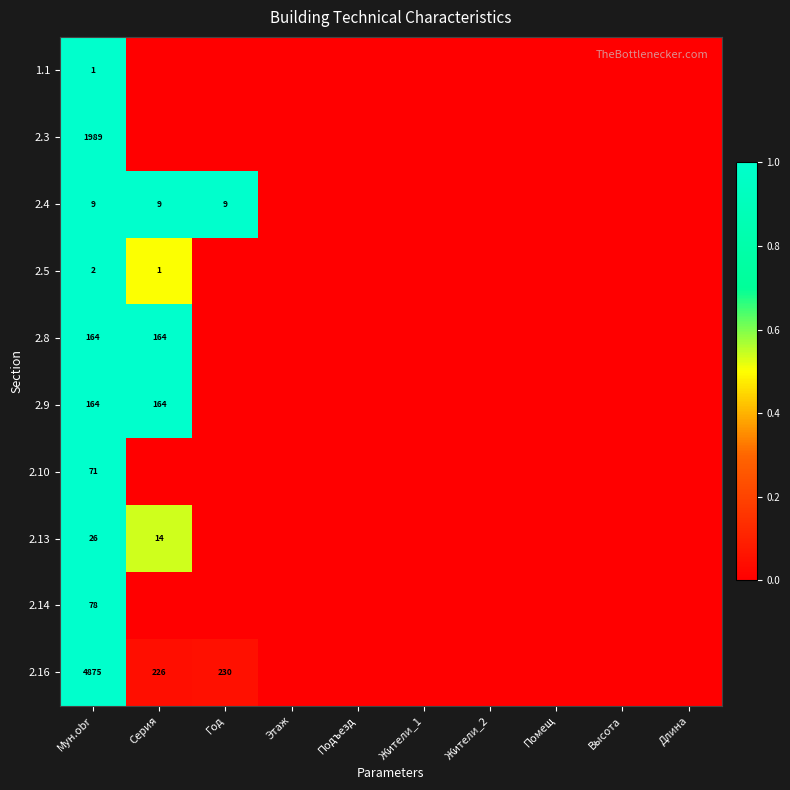

Is it true that 2.13 equals 38 at Мун.obr?

False